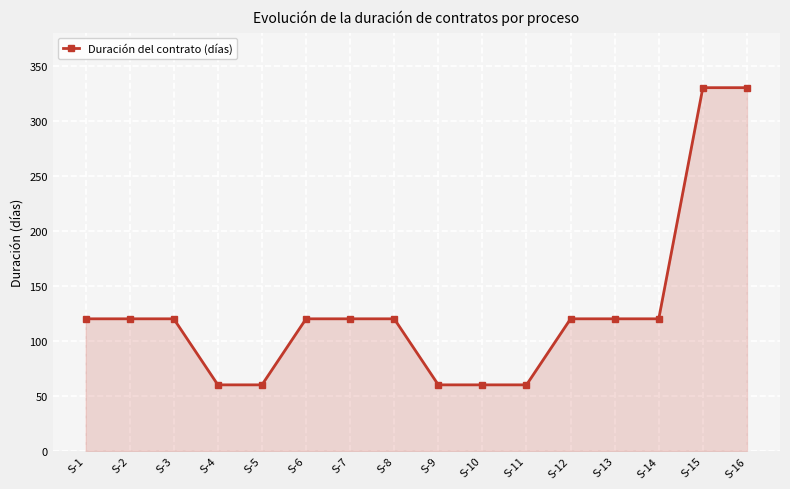

Reading left to right, extract all data points from this chart.

S-1=120	S-2=120	S-3=120	S-4=60	S-5=60	S-6=120	S-7=120	S-8=120	S-9=60	S-10=60	S-11=60	S-12=120	S-13=120	S-14=120	S-15=330	S-16=330